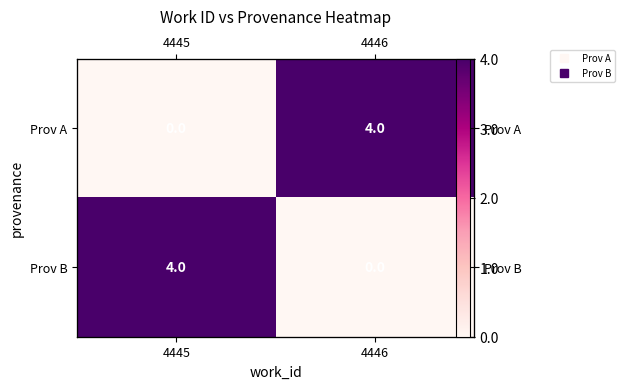

The Prov B series shows 0 at 4446. True or false?

True